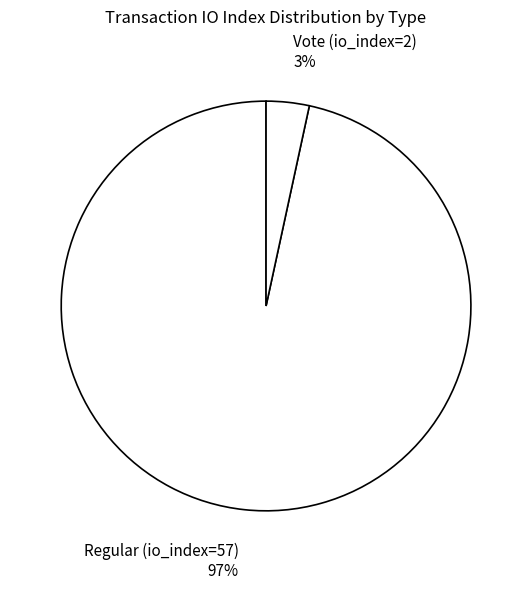

To the nearest percent, what is the combined percentage of Regular (io_index=57) and Vote (io_index=2)?

100%